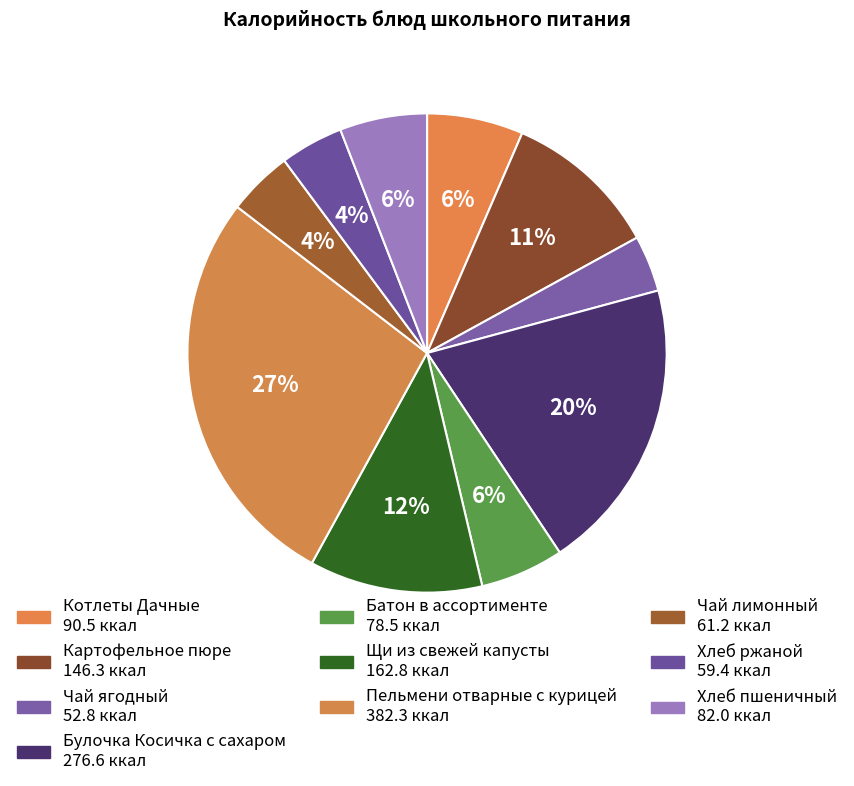

How many slices are in this pie chart?

10